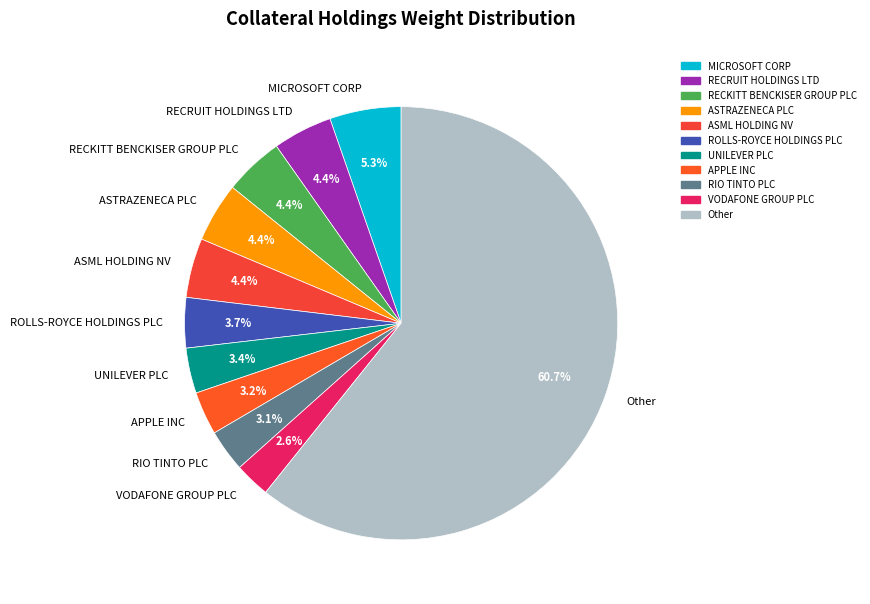

To the nearest percent, what percentage of the pie is ASTRAZENECA PLC?

4%